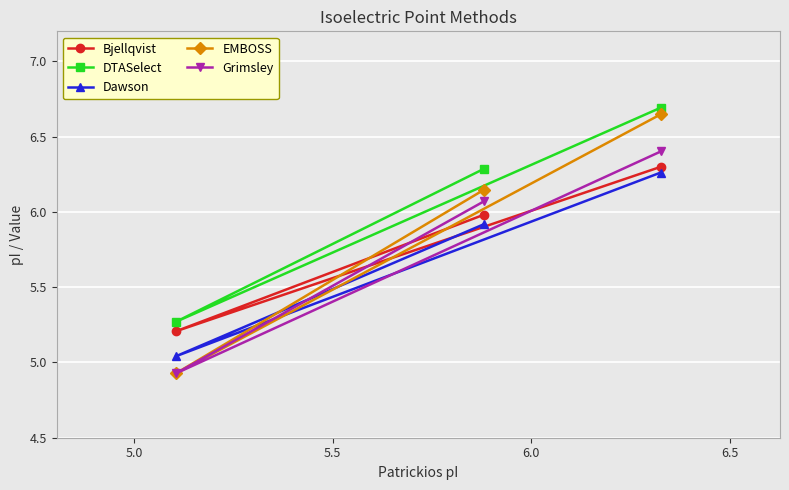

Which series has the widest spread of values?

EMBOSS